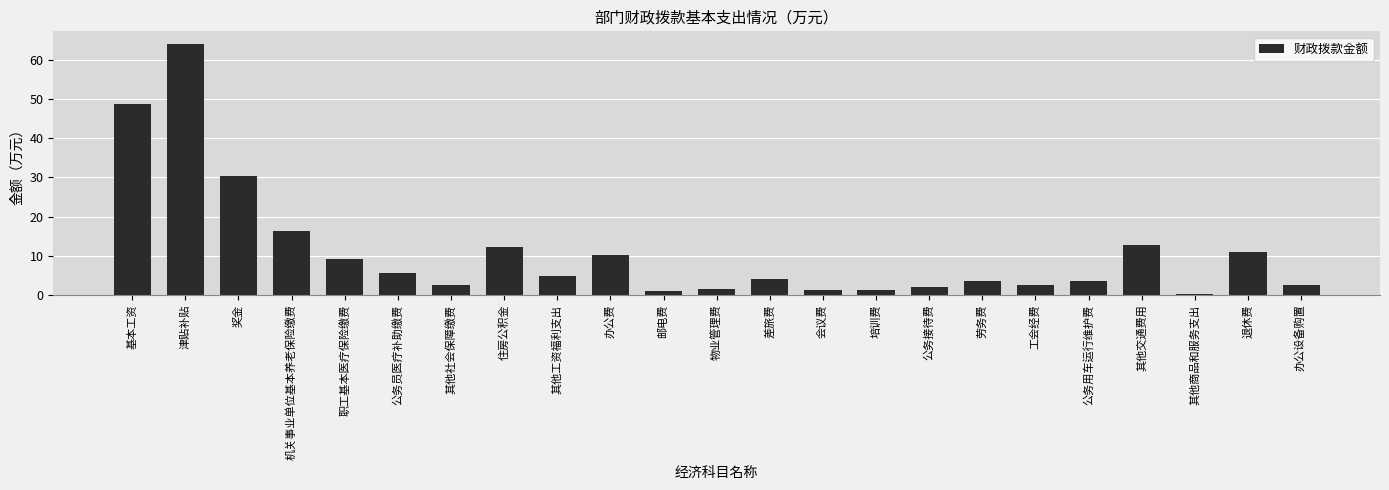

Are the bars grouped side by side (vs. stacked)?

No